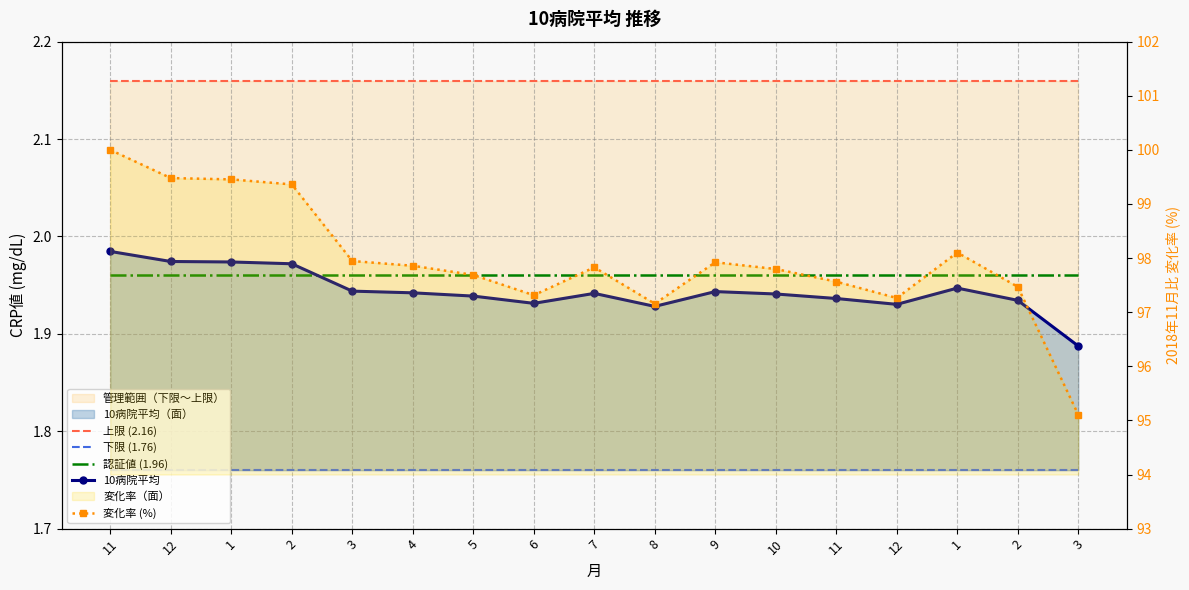

What is the greatest value displayed?

100.0